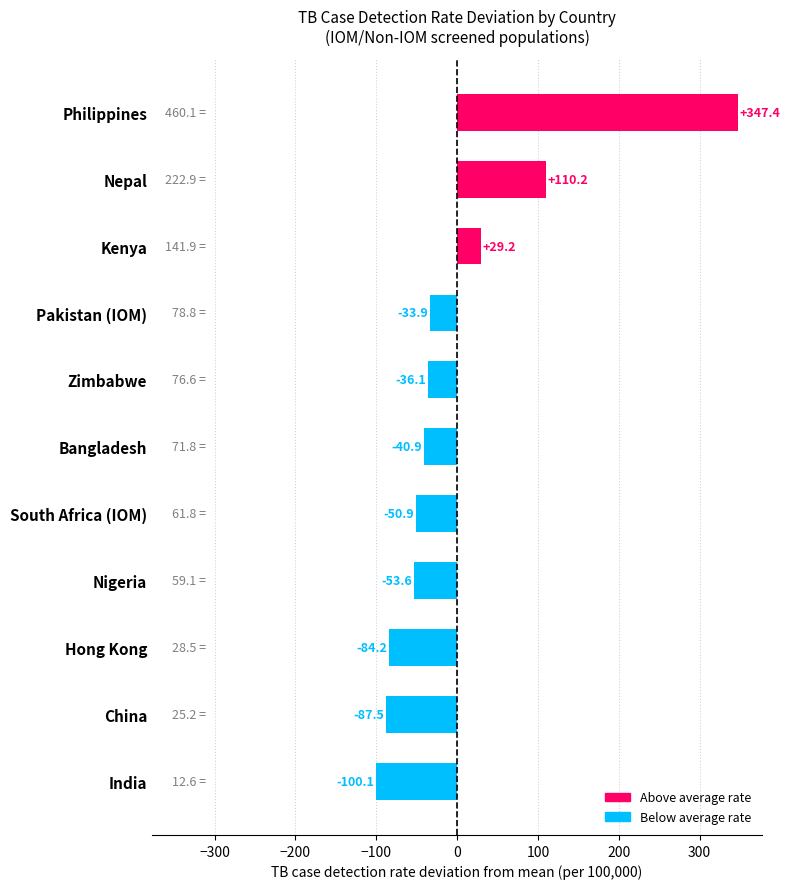

Count the number of categories in the chart.

11